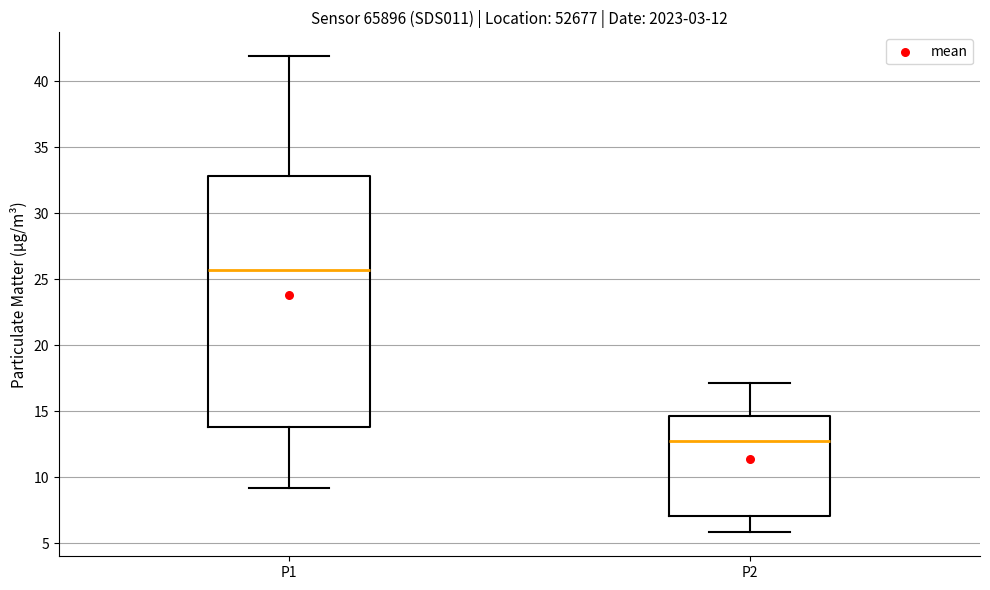

Which box's median line is the highest?

P1